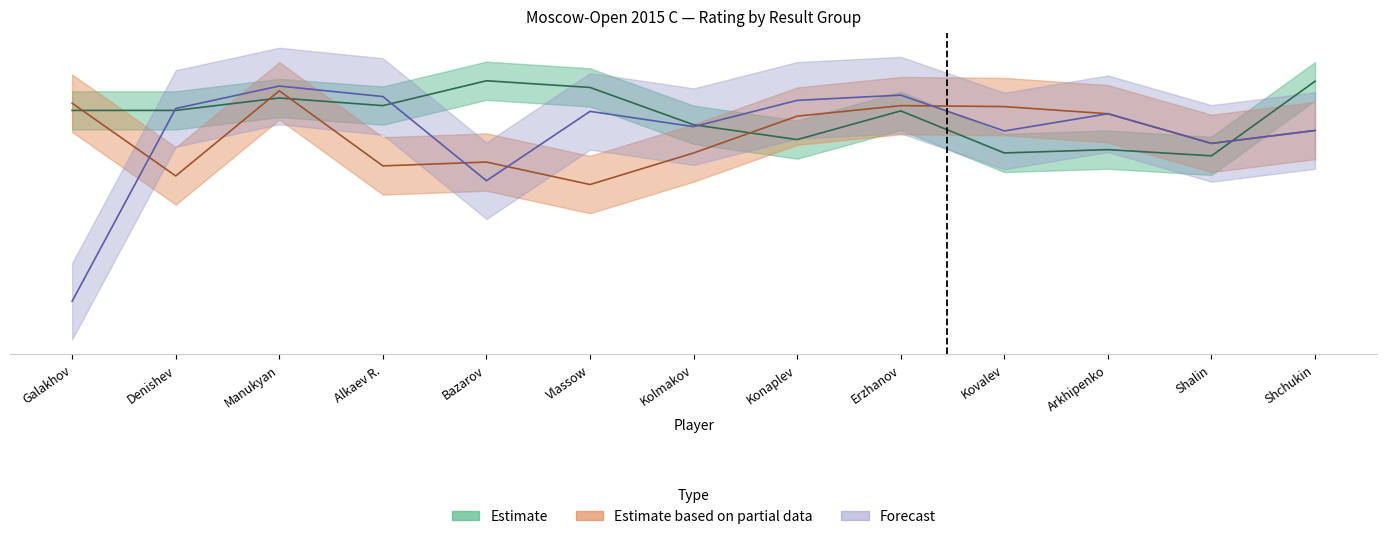

How many values in the Forecast series are below 2229?

6